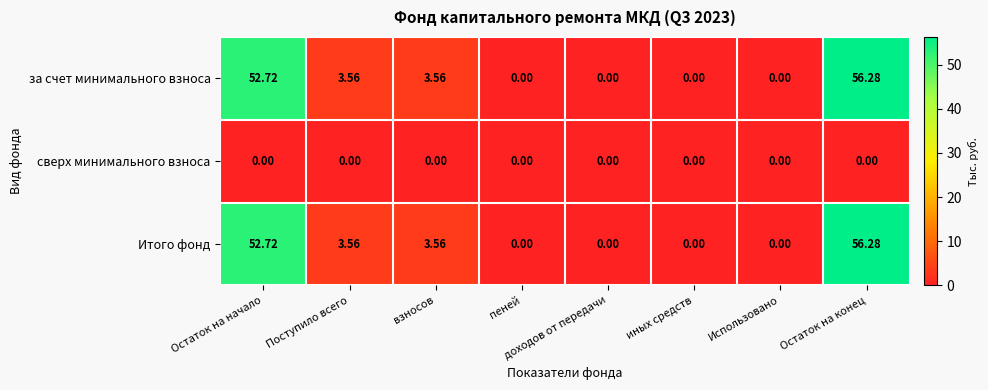

At which label does Итого фонд first exceed 3?

Остаток на начало